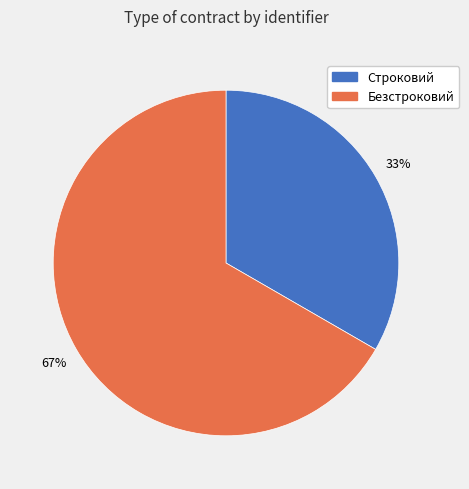

What is the smallest slice in the pie chart?

Строковий